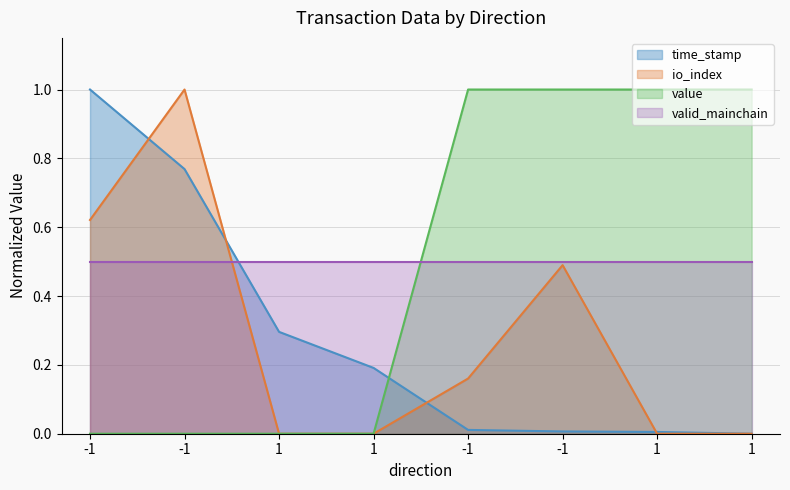

What is the average value of the io_index series?

0.3